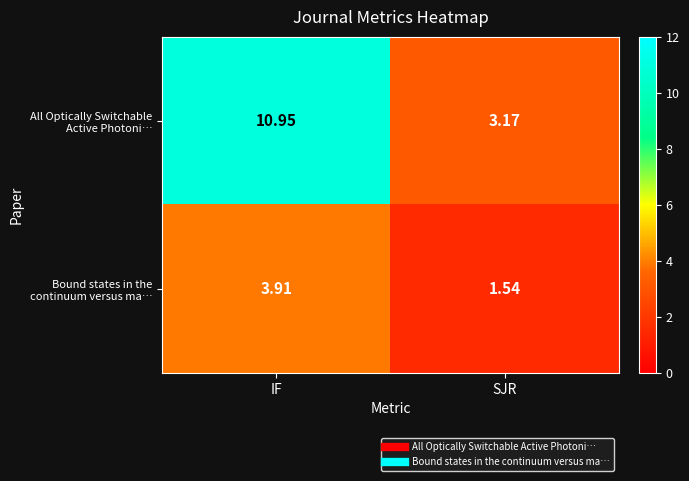

What is the spread (max minus min) of values at SJR?

1.6